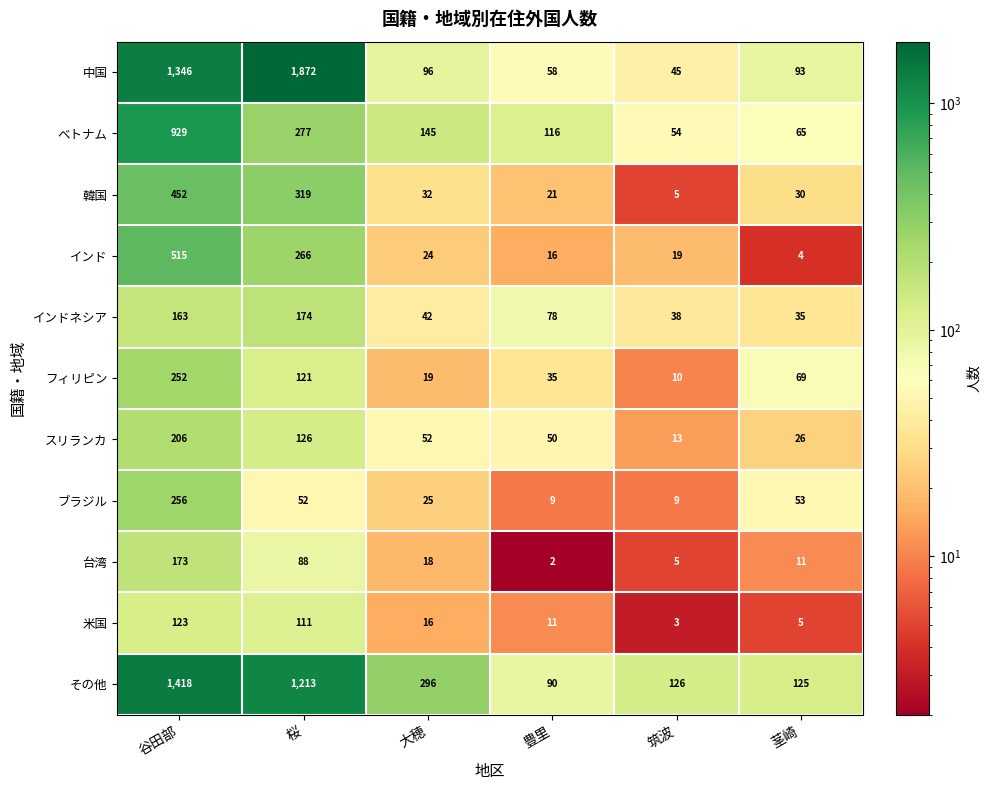

What is the total value across all series at 茎崎?

516